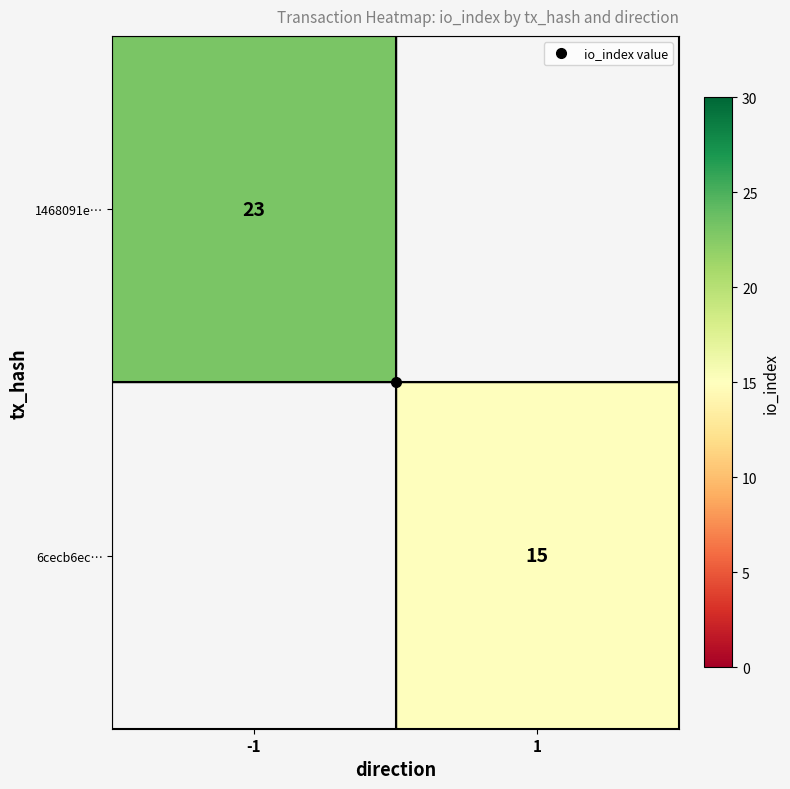

Rank the categories by 6cecb6ec… value from lowest to highest.

-1, 1